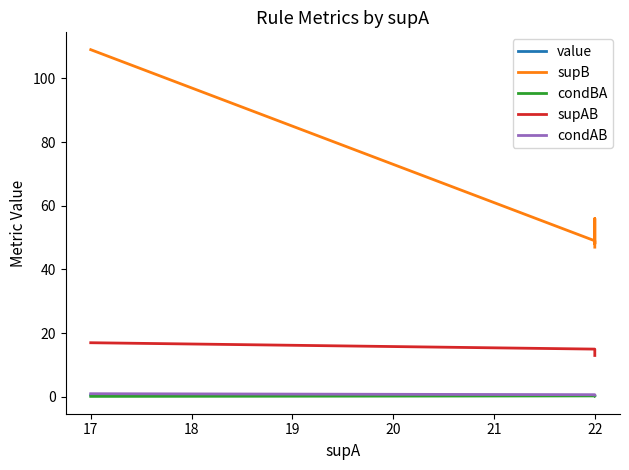

Is it true that supB equals 79.0 at 22?

False